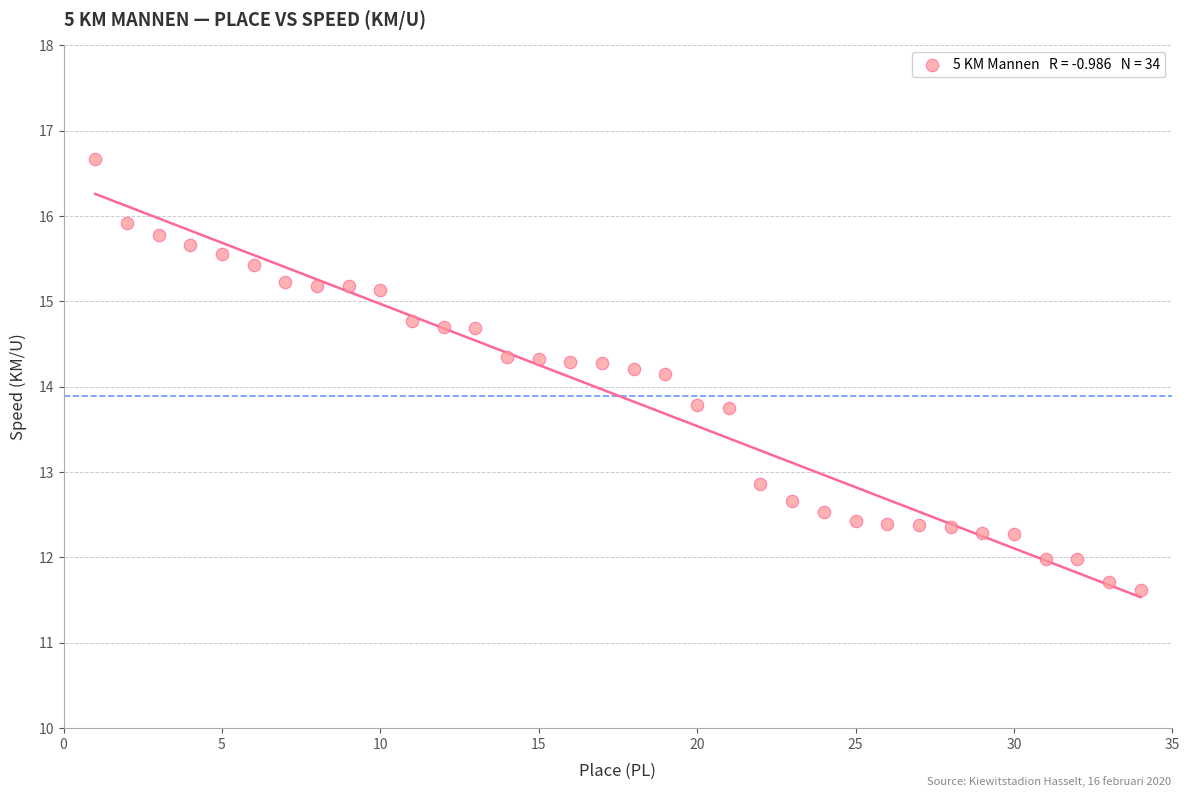

What is the range of Y values (max minus min)?

5.0